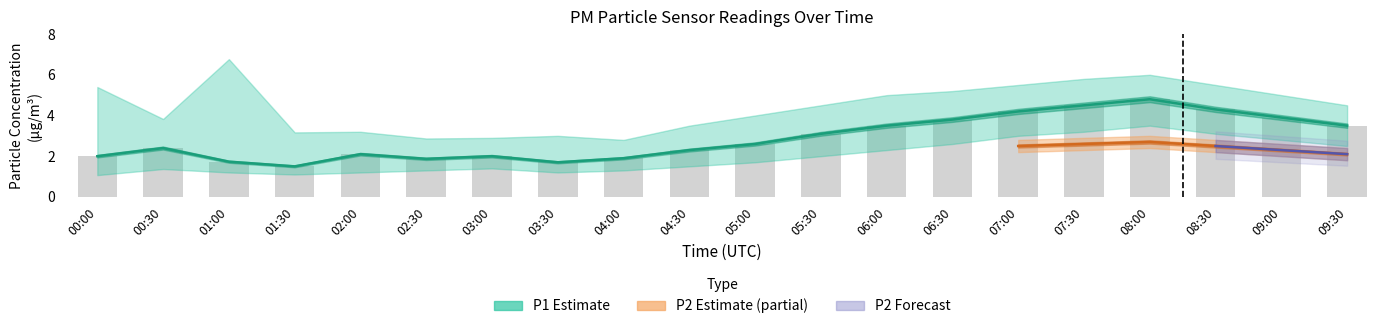

Which label corresponds to the largest value in the chart?

01:00